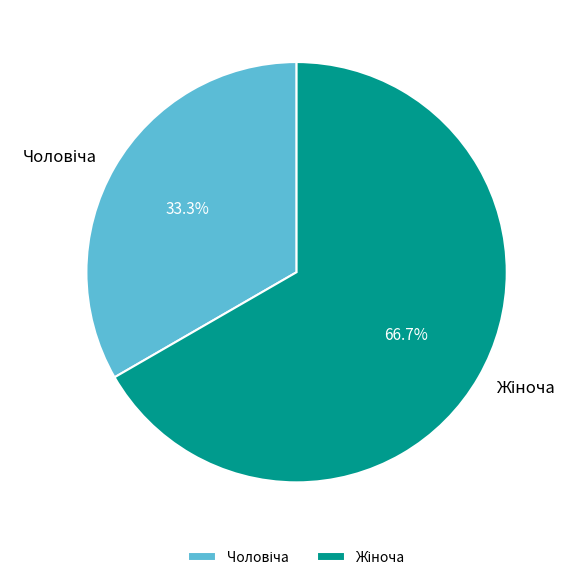

Does any single category account for the majority?

Yes